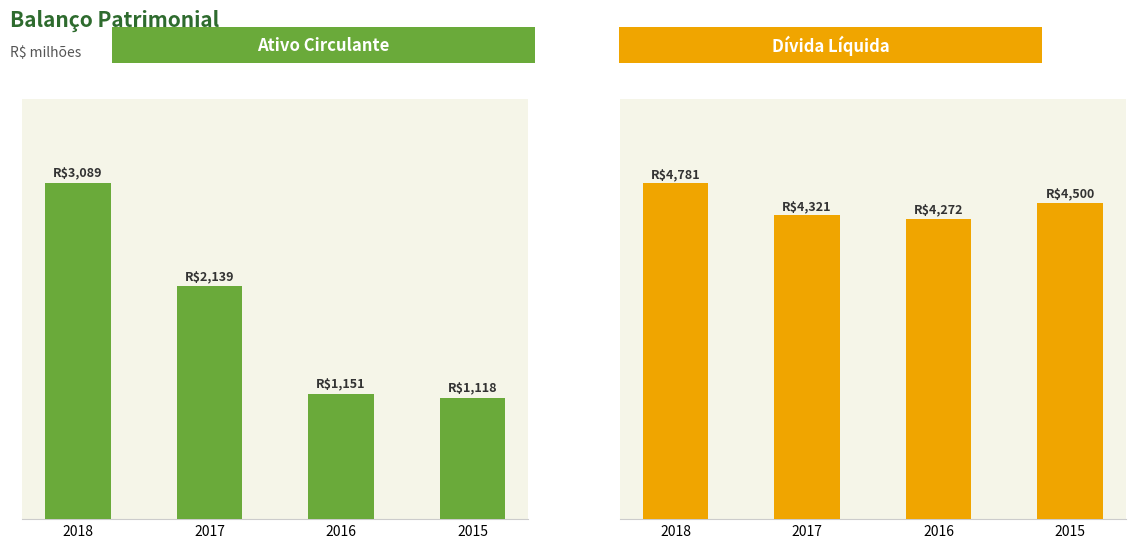

Is the value of Ativo Circulante at 2016 greater than the value of Dívida Líquida at 2018?

No